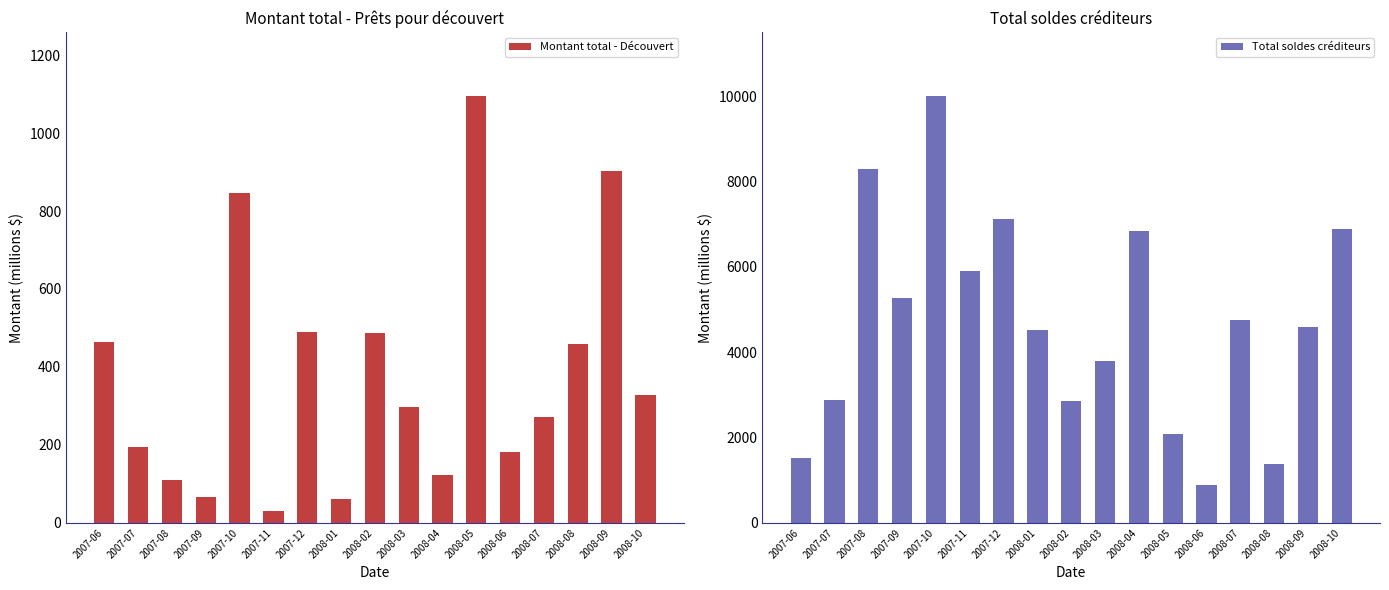

List the series in order of their overall mean, lowest first.

Montant total - Découvert, Total soldes créditeurs